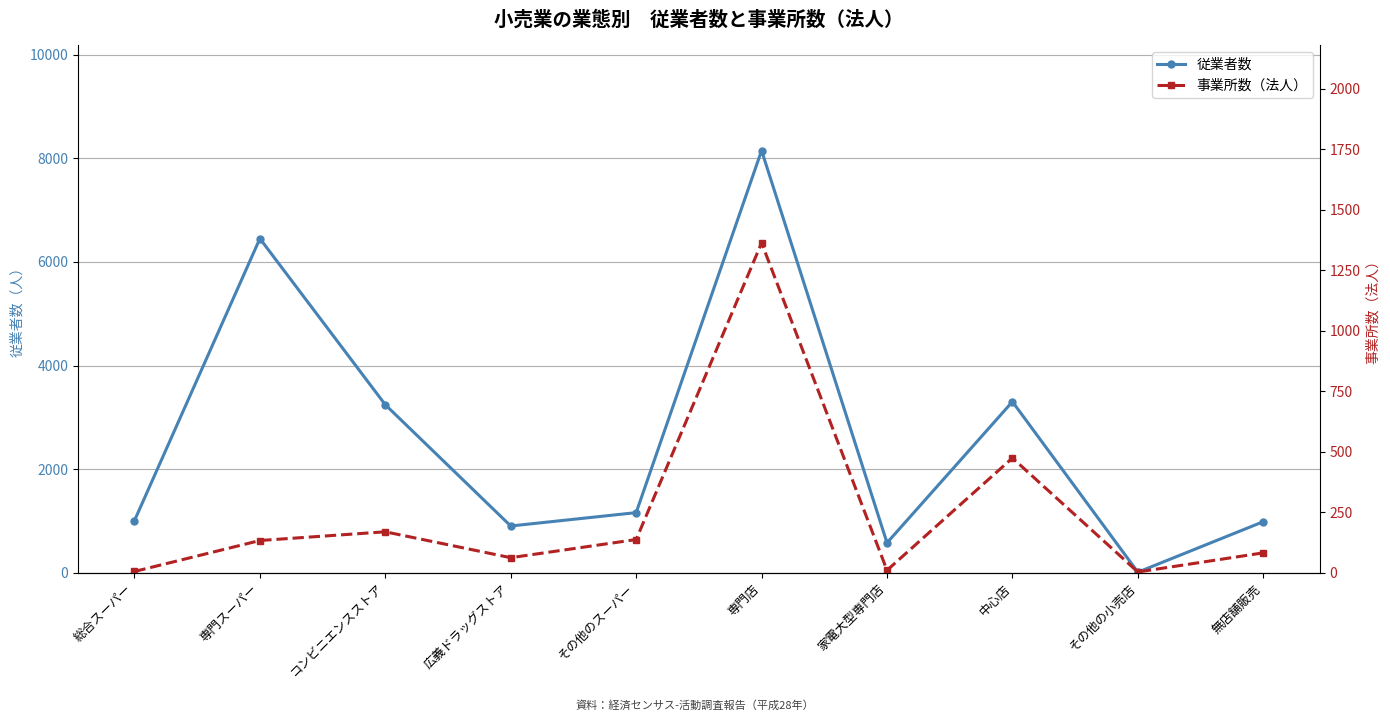

Reading right to left, transcribe all the data shown in this chart.

従業者数: 985	10	3302	577	8152	1160	902	3243	6452	1006
事業所数（法人）: 82	3	474	10	1363	137	62	169	133	5